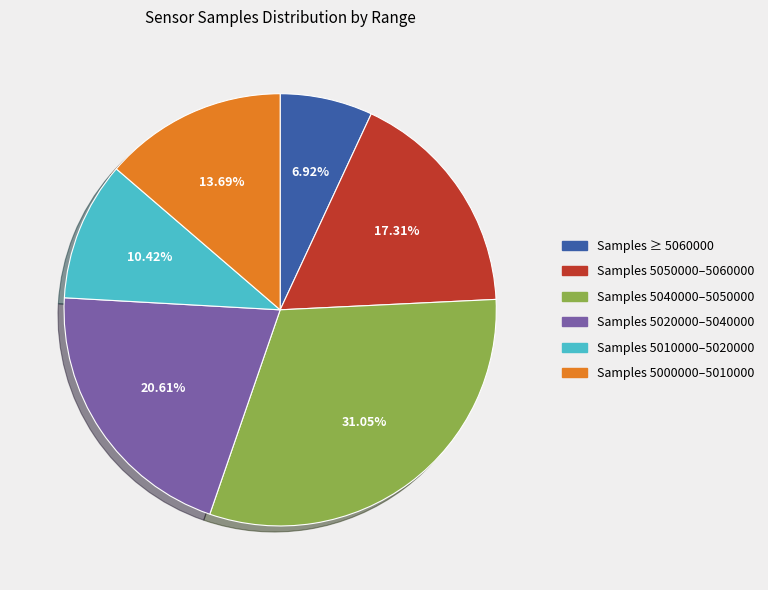

Does any single category account for the majority?

No